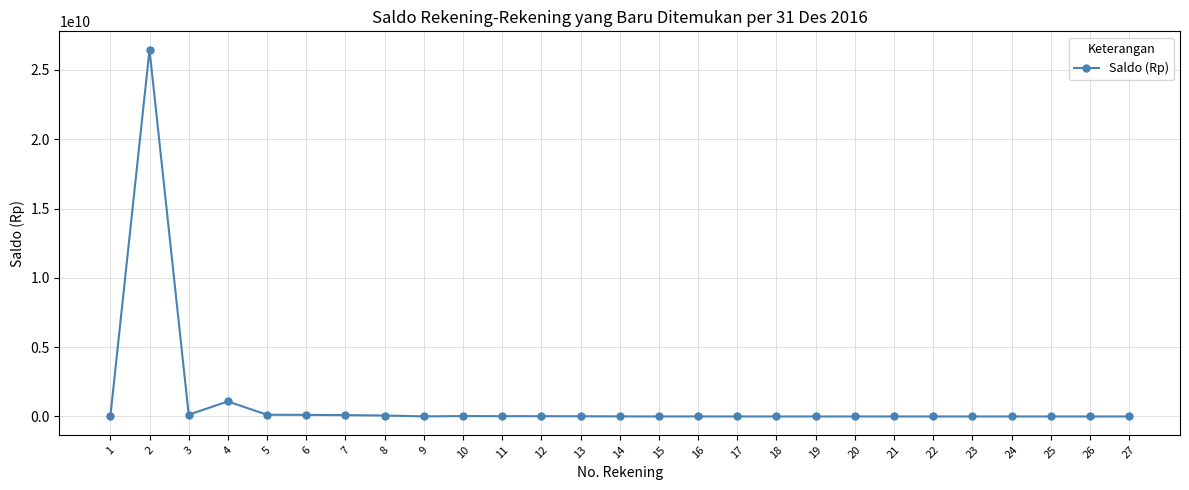

What is the difference between the maximum and minimum values?

26463657878.6